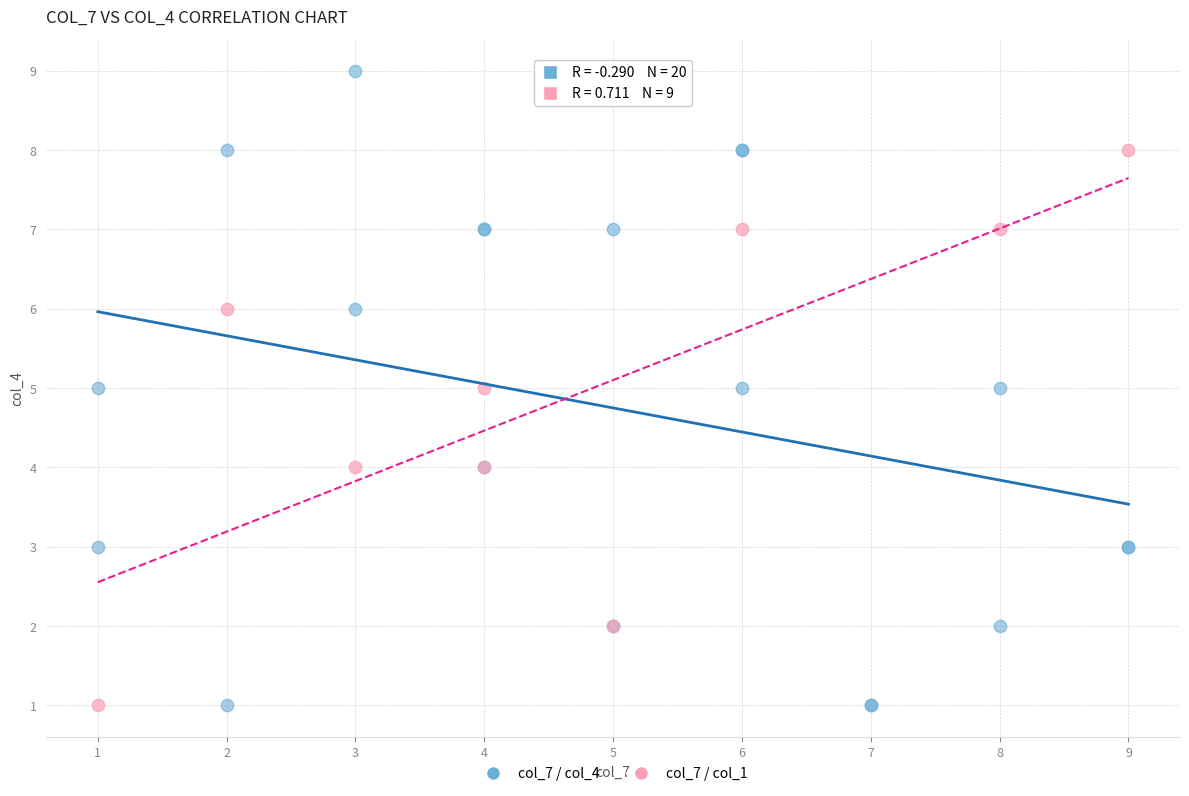

Which series has the widest spread of Y values?

col_7 / col_4